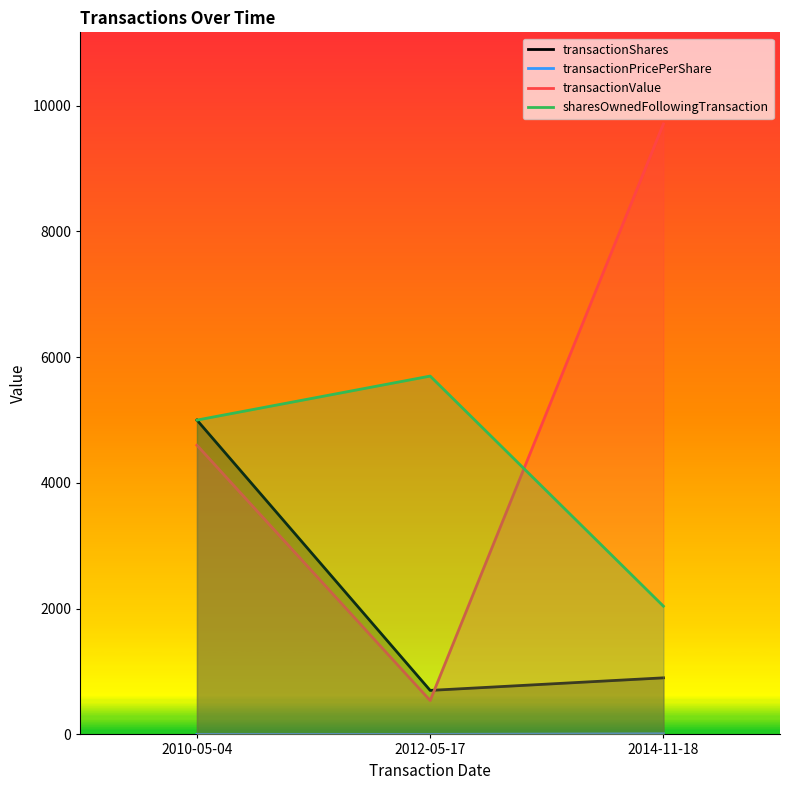

At how many categories does at least one series exceed 7349?

1